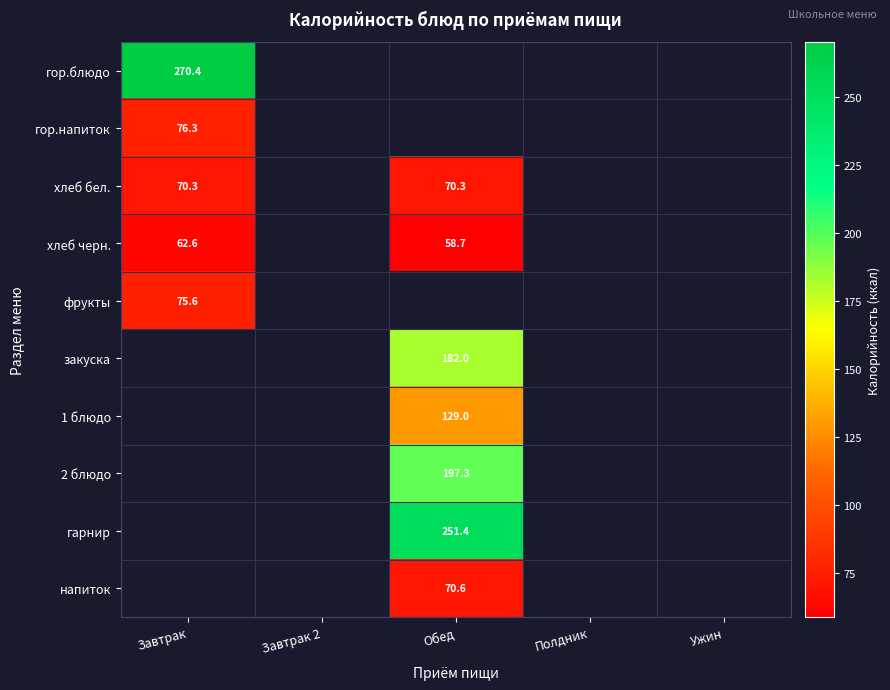

How many data points does each series have?

5